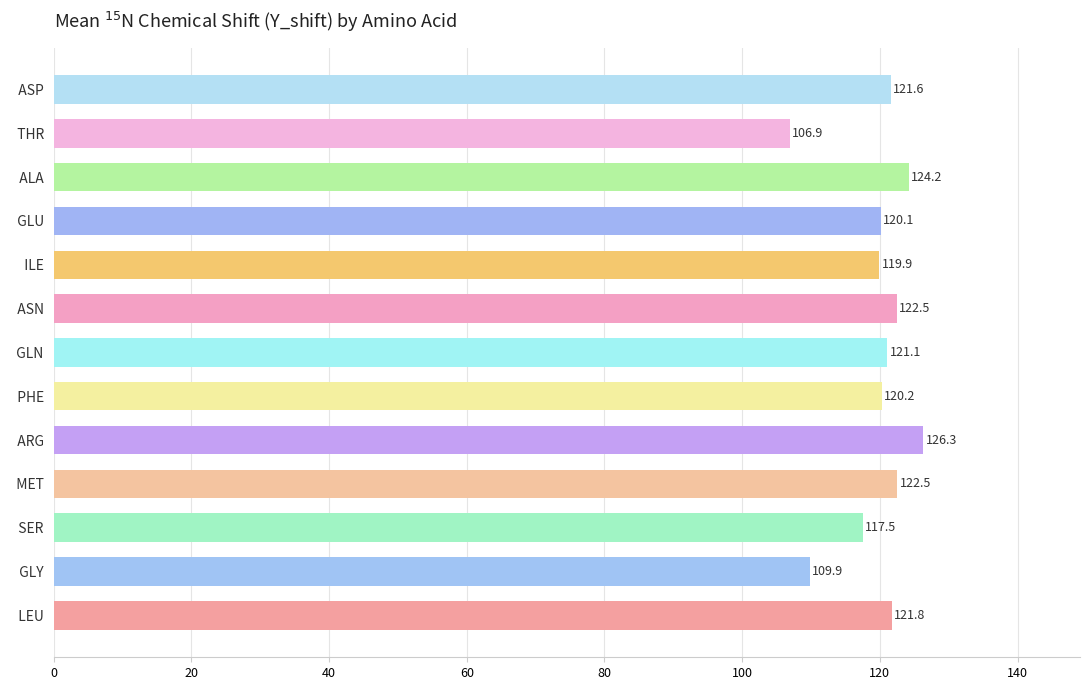

What is the difference between the maximum and second lowest values?

16.5